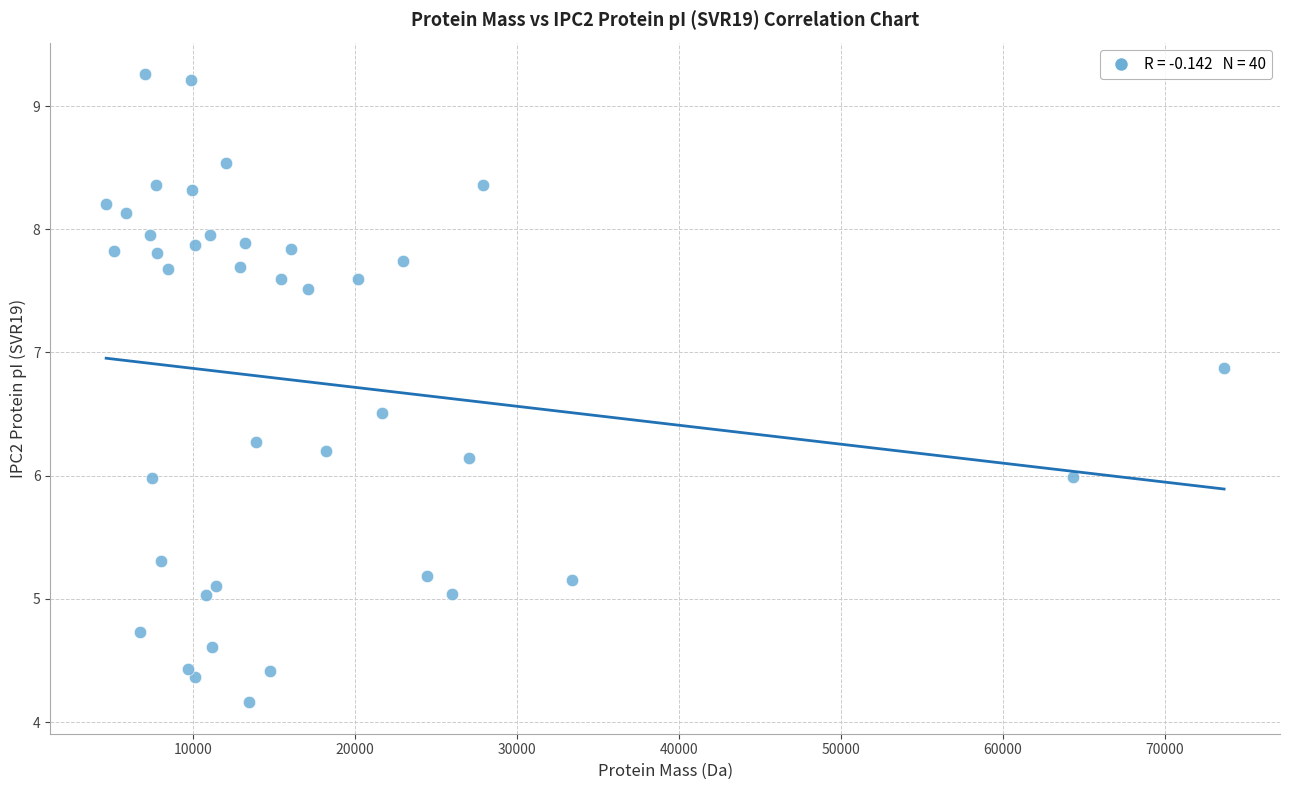

What is the range of Y values (max minus min)?

5.1